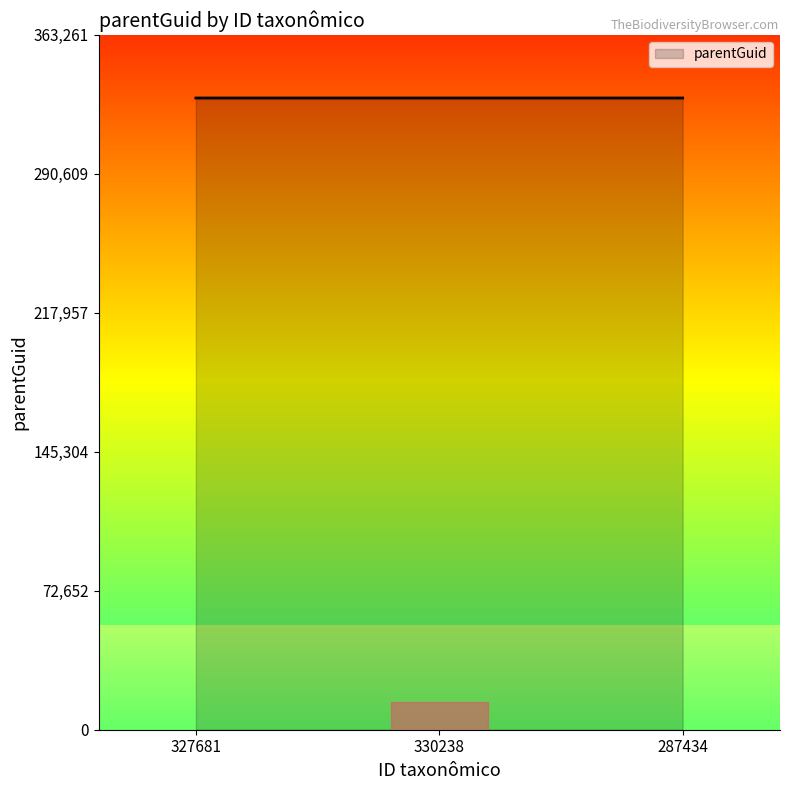

What is the ratio of the value at 327681 to the value at 330238?

1.0